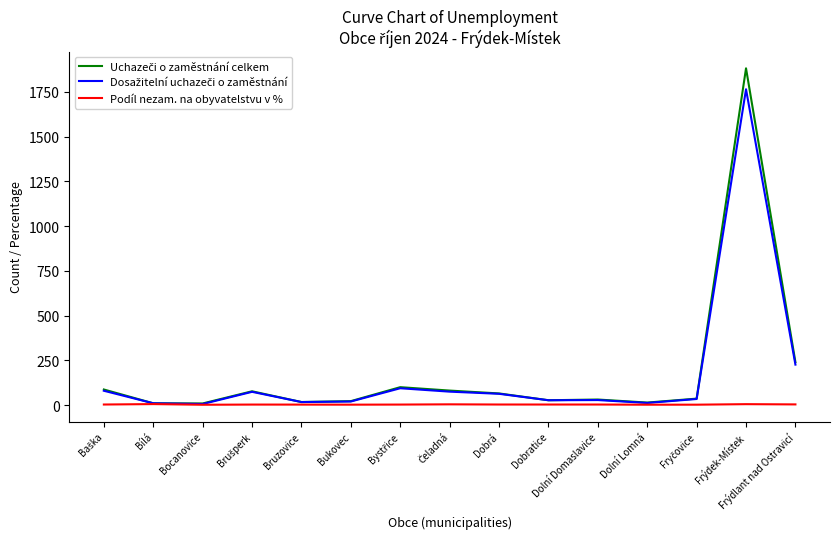

Which category has the highest value across all series?

Frýdek-Místek